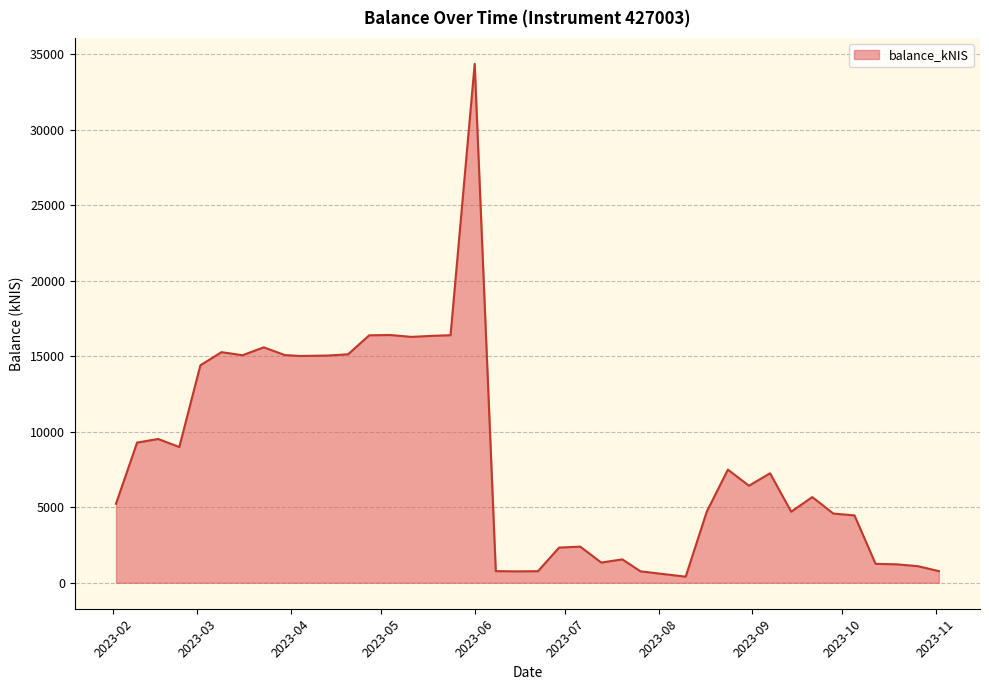

How many values exceed 6431?

20